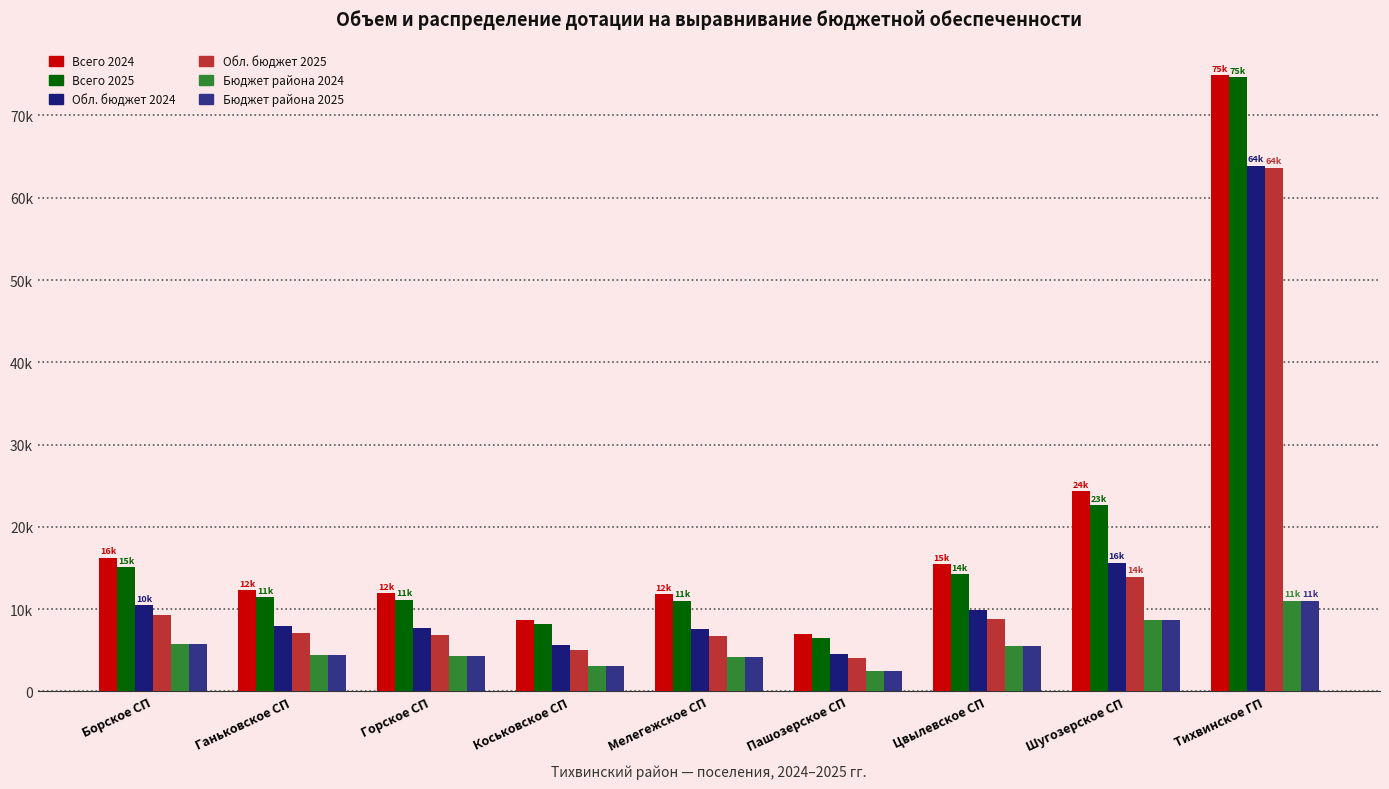

What is the label of the 3rd bar from the left?

Горское СП